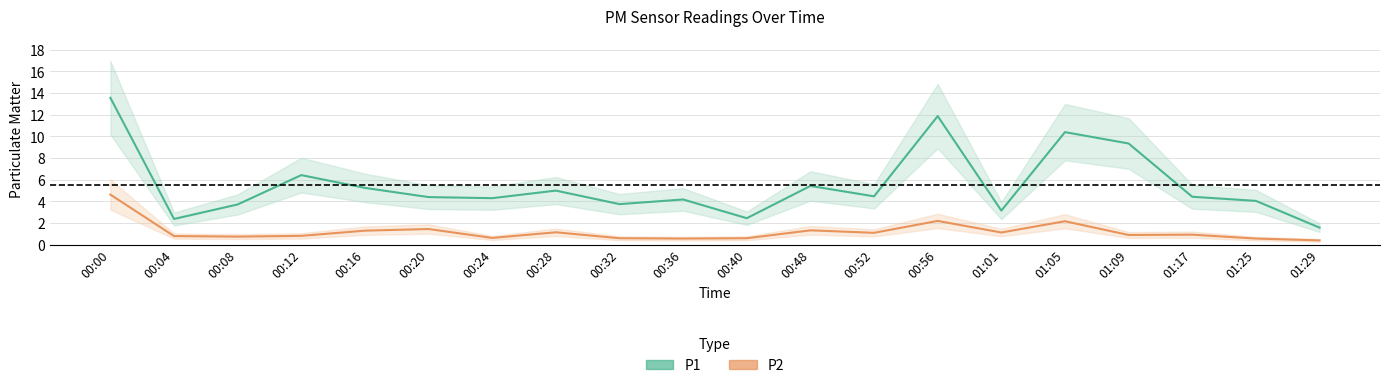

What is the difference between the maximum and second lowest values in the P2 series?

4.1